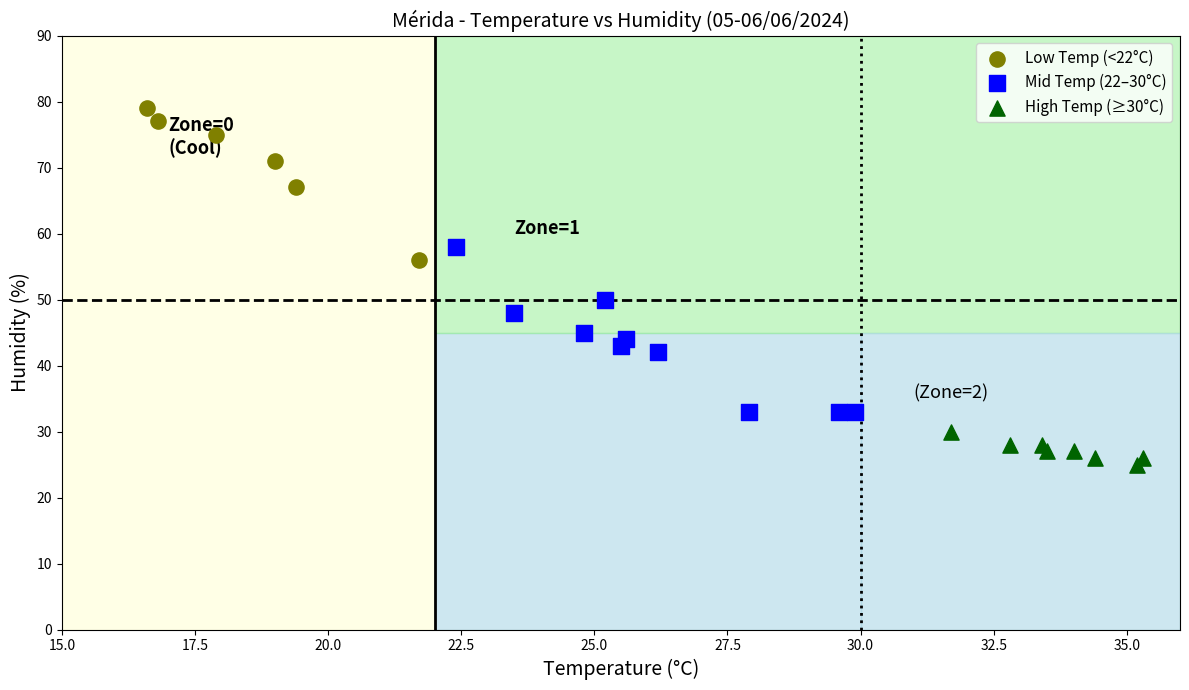

Which series contains the highest Y value?

Low Temp (<22°C)